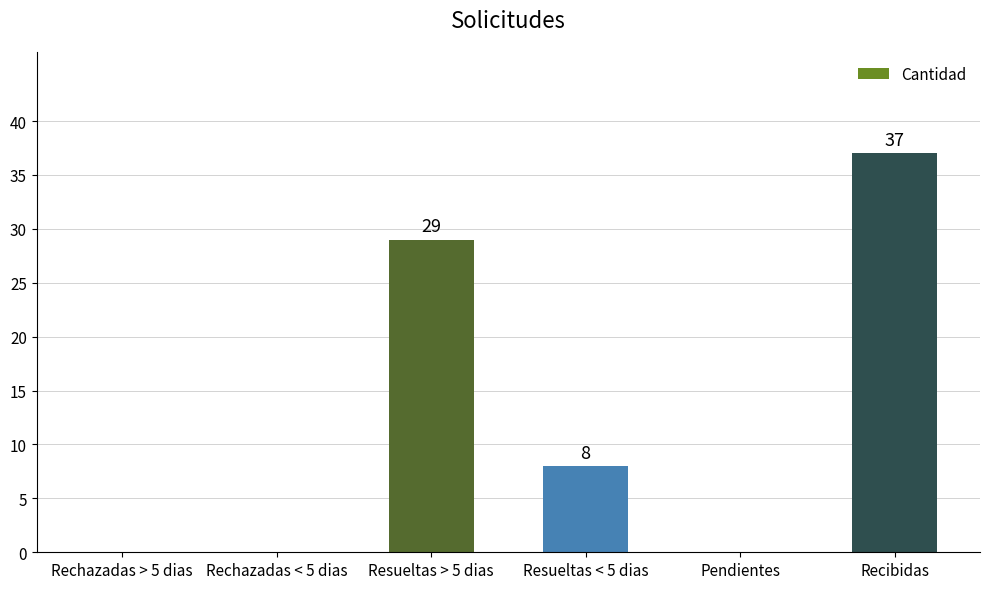

What is the maximum value shown in the chart?

37